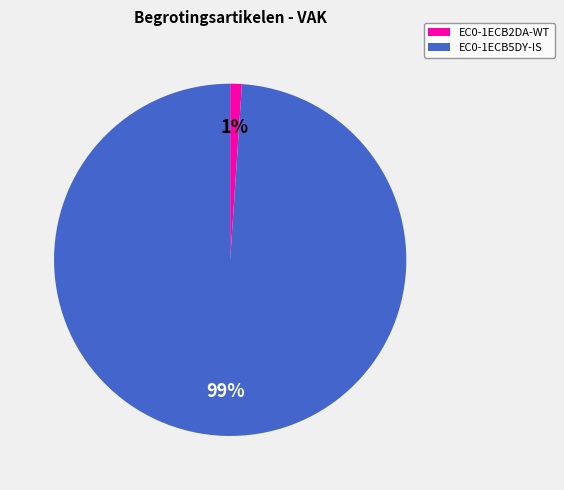

To the nearest percent, what percentage of the pie is EC0-1ECB5DY-IS?

99%